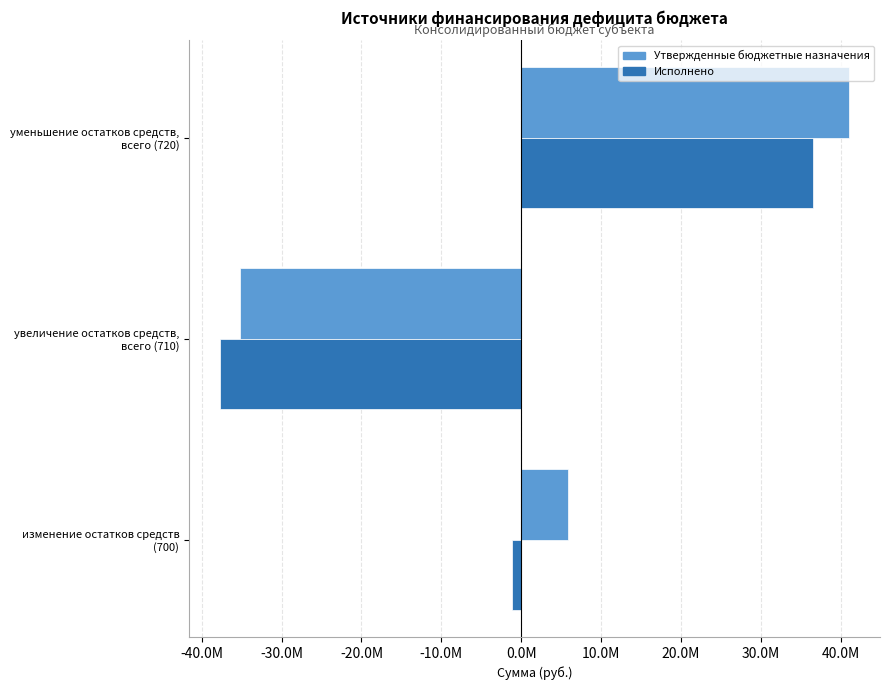

Which category has the highest value in the Утвержденные бюджетные назначения series?

уменьшение остатков средств,
всего (720)